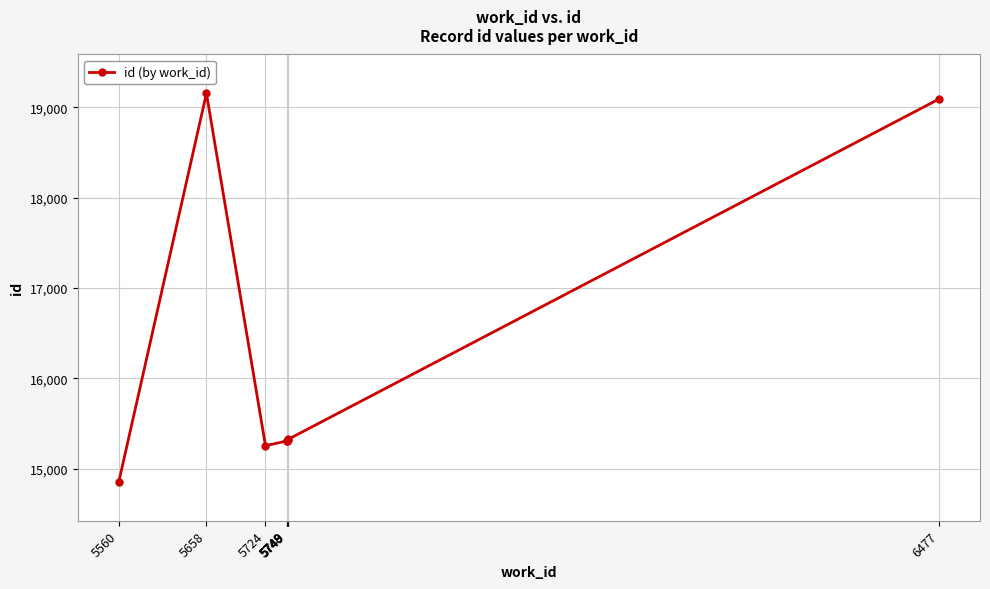

The chart shows a value of 20613 at 5749. True or false?

False